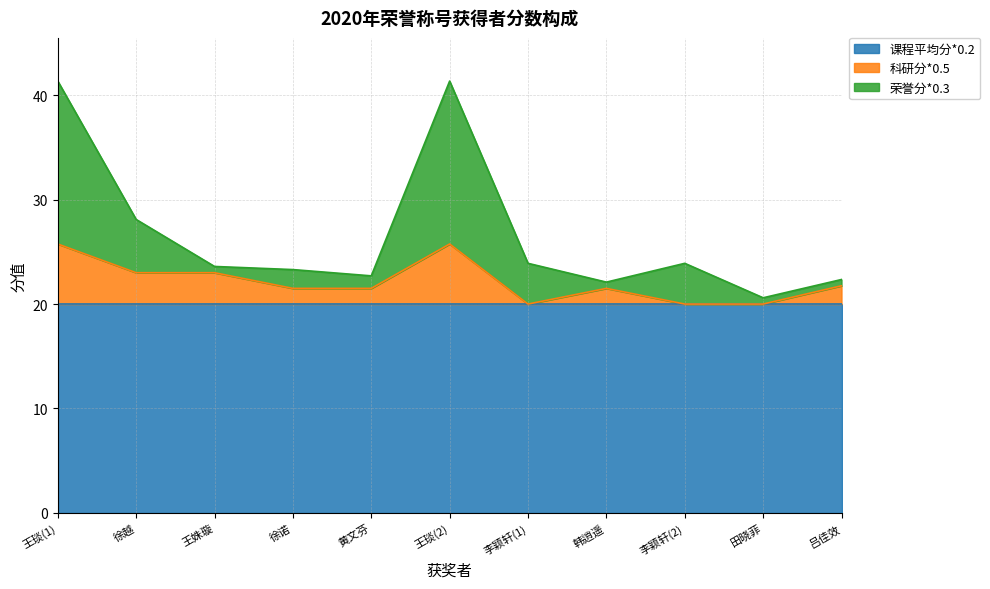

What is the maximum value for 课程平均分*0.2?

20.0